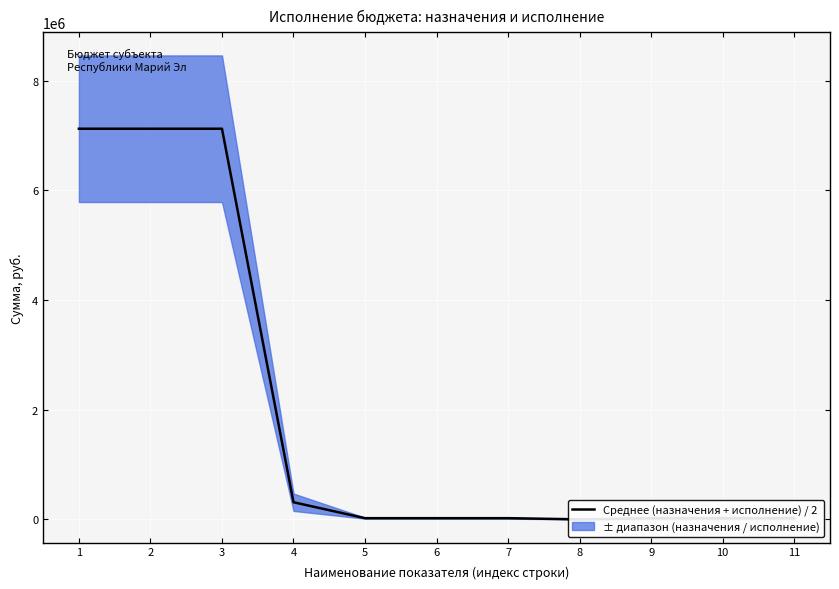

Reading left to right, what are all the values shown in this chart?

7122242.0	7122242.0	7122242.0	311942.0	21311.3	21311.3	21311.3	0.0	21450.0	21450.0	21450.0